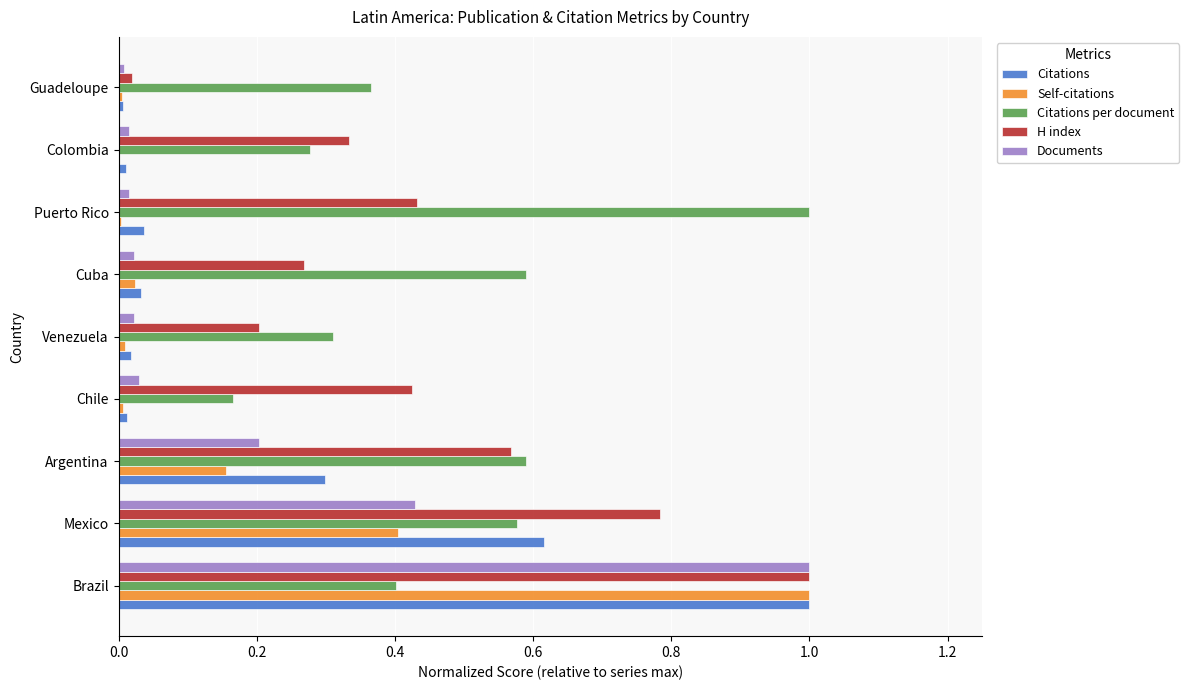

Is the value of Self-citations at Argentina greater than the value of Documents at Puerto Rico?

Yes